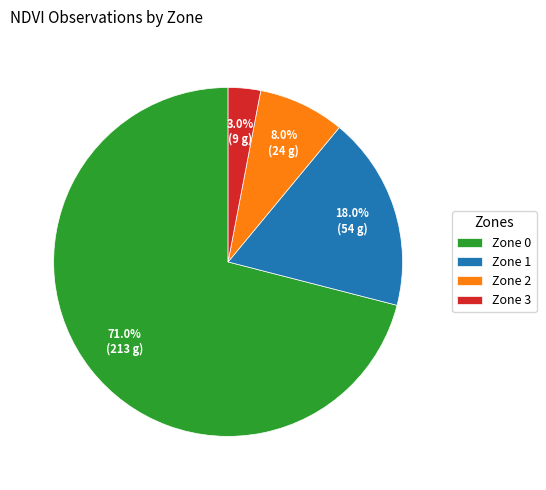

What is the majority slice?

Zone 0